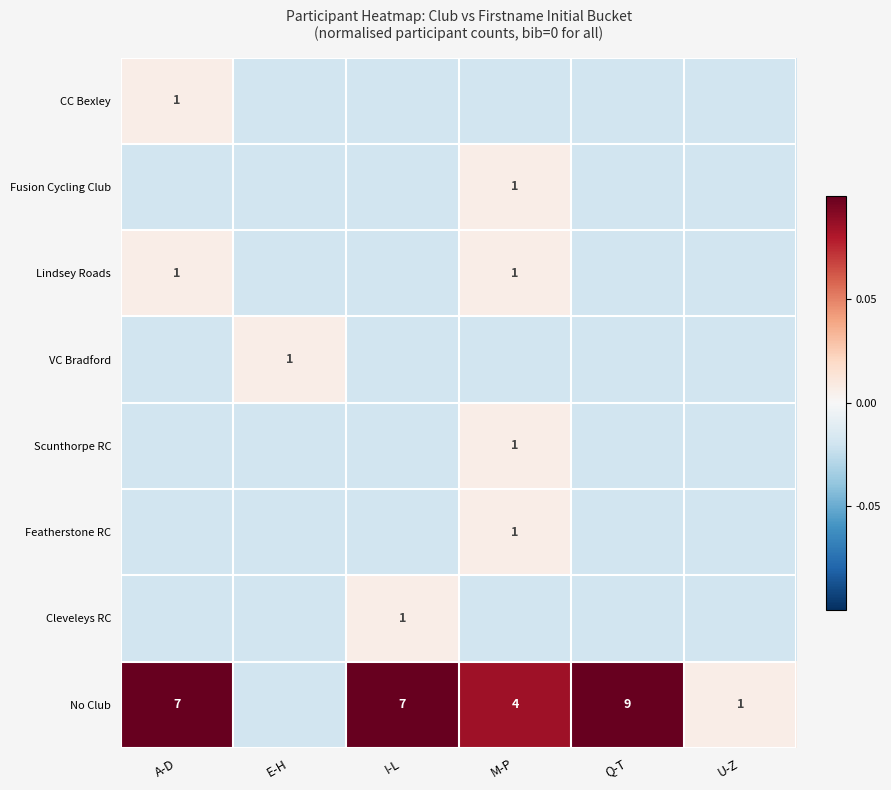

True or false: Featherstone RC has a value of -0.0 at Q-T.

True